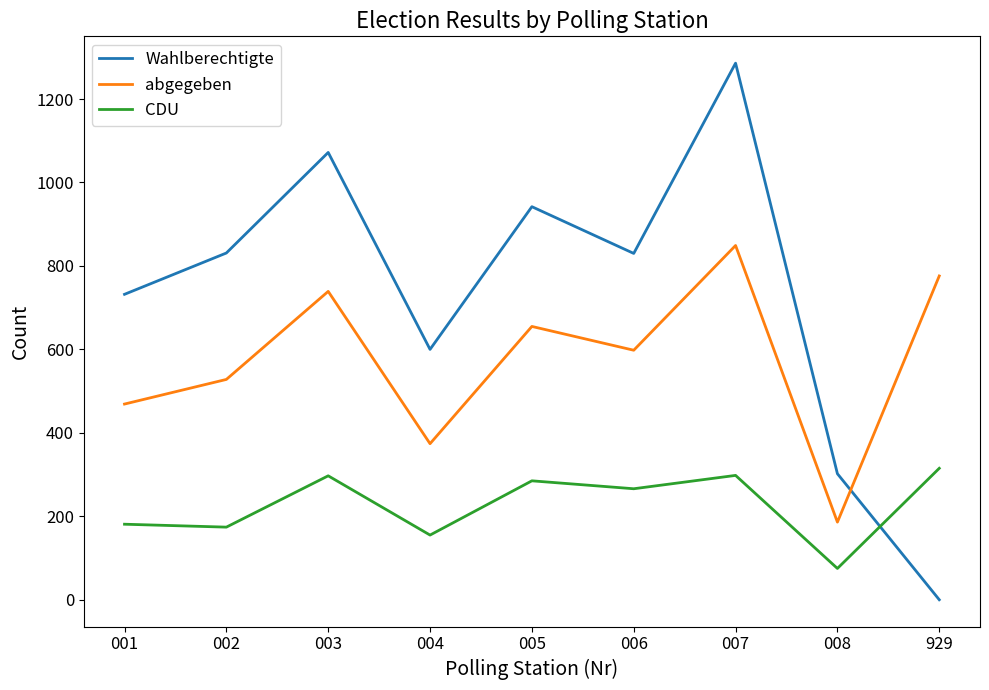

What is the greatest value displayed?

1286